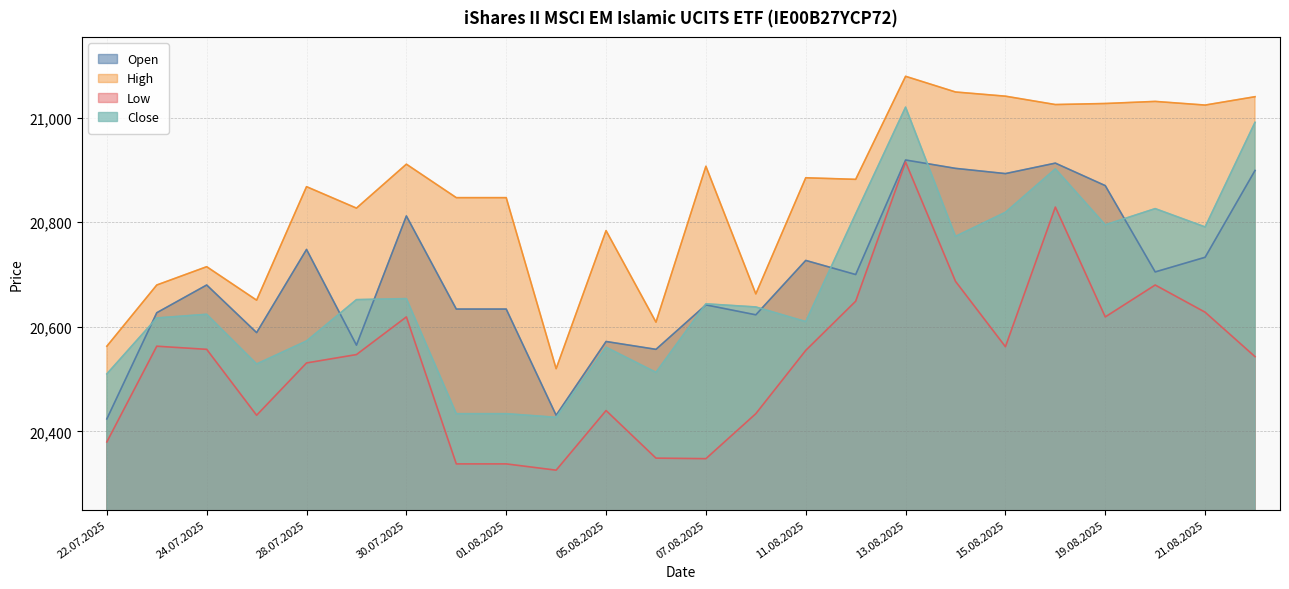

How many lines are shown in the chart?

4